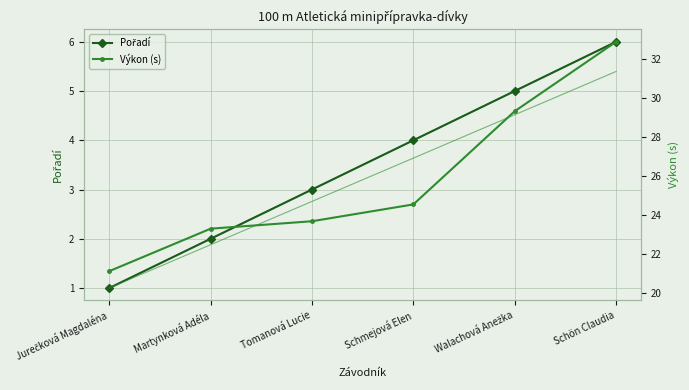

What is the sum of the Pořadí values at Jurečková Magdaléna and Schön Claudia?

7.0